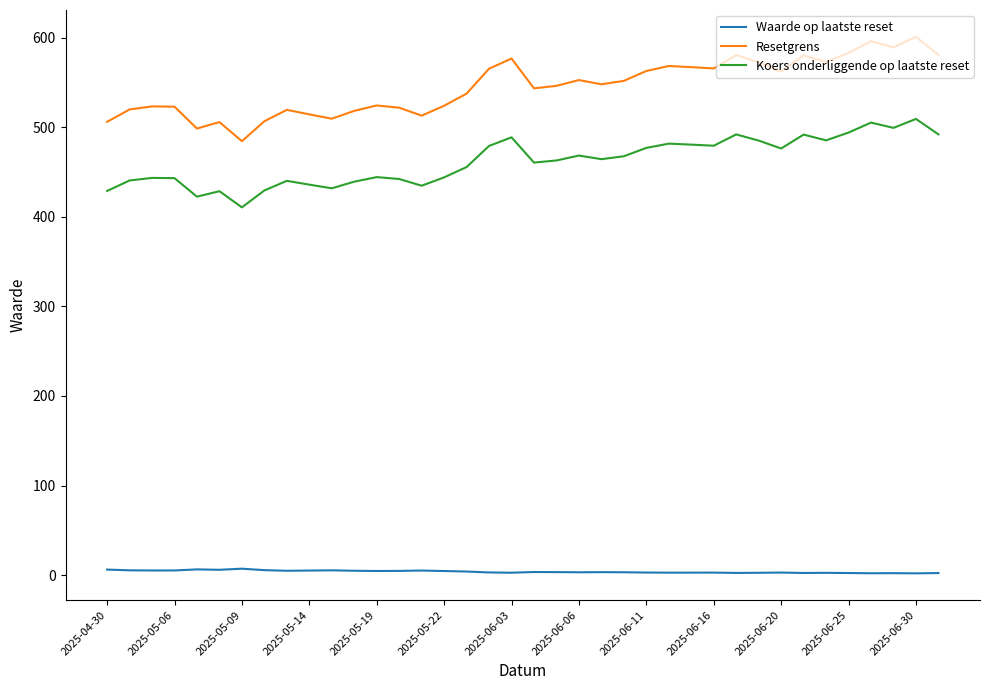

What is the difference between the maximum and minimum values in the Resetgrens series?

116.5